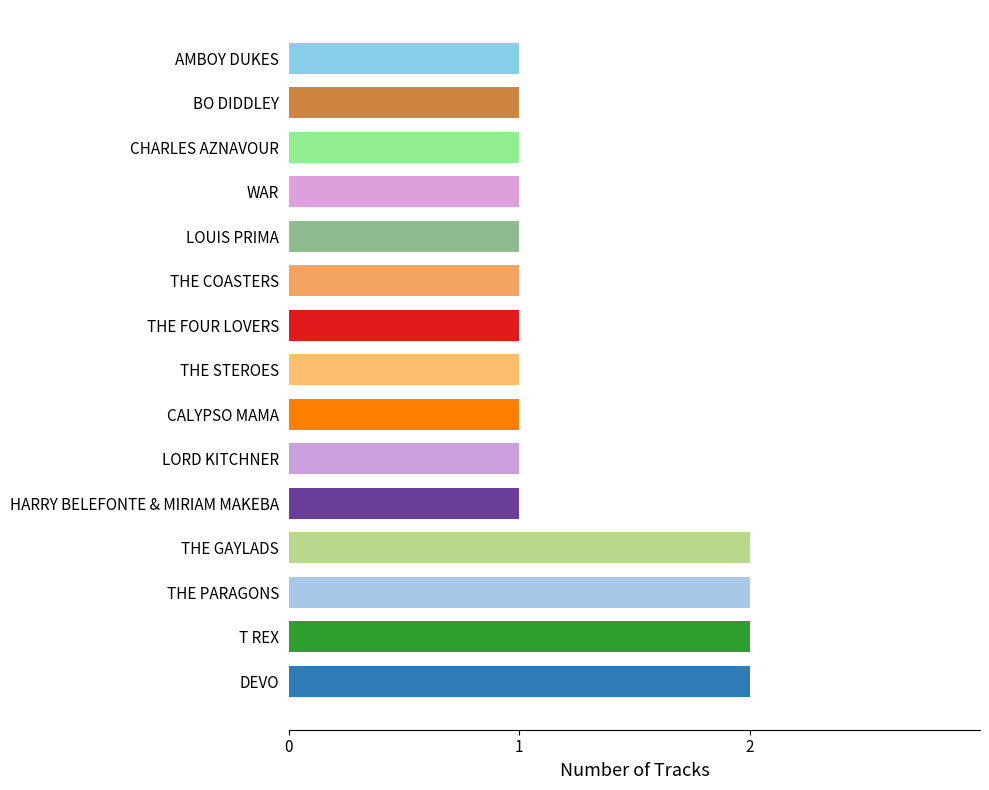

The chart shows a value of 1 at BO DIDDLEY. True or false?

True